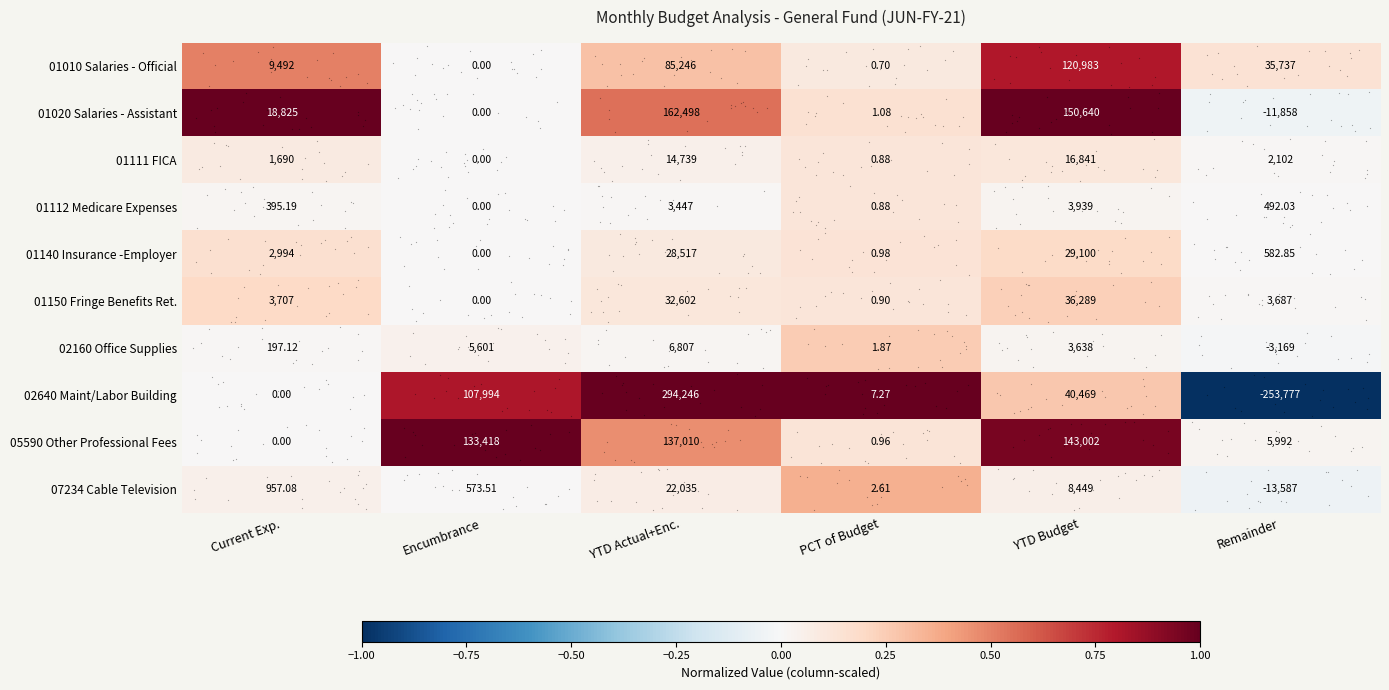

What is the maximum value shown in the chart?

294246.0